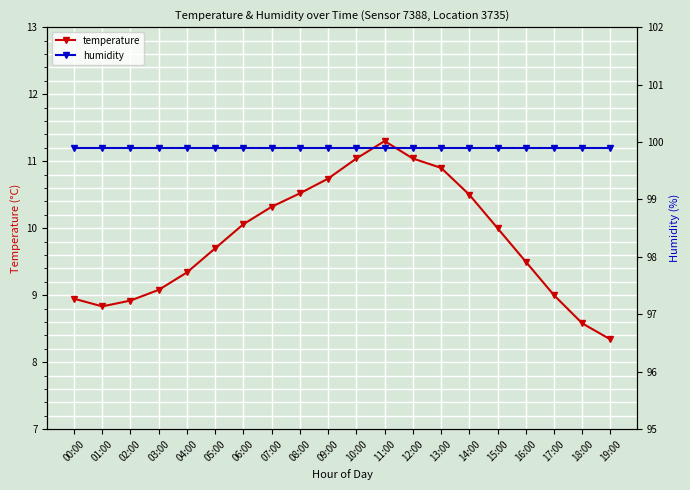

Reading left to right, transcribe all the data shown in this chart.

temperature: 00:00=8.9	01:00=8.8	02:00=8.9	03:00=9.1	04:00=9.3	05:00=9.7	06:00=10.1	07:00=10.3	08:00=10.5	09:00=10.7	10:00=11.0	11:00=11.3	12:00=11.0	13:00=10.9	14:00=10.5	15:00=10.0	16:00=9.5	17:00=9.0	18:00=8.6	19:00=8.3
humidity: 00:00=99.9	01:00=99.9	02:00=99.9	03:00=99.9	04:00=99.9	05:00=99.9	06:00=99.9	07:00=99.9	08:00=99.9	09:00=99.9	10:00=99.9	11:00=99.9	12:00=99.9	13:00=99.9	14:00=99.9	15:00=99.9	16:00=99.9	17:00=99.9	18:00=99.9	19:00=99.9